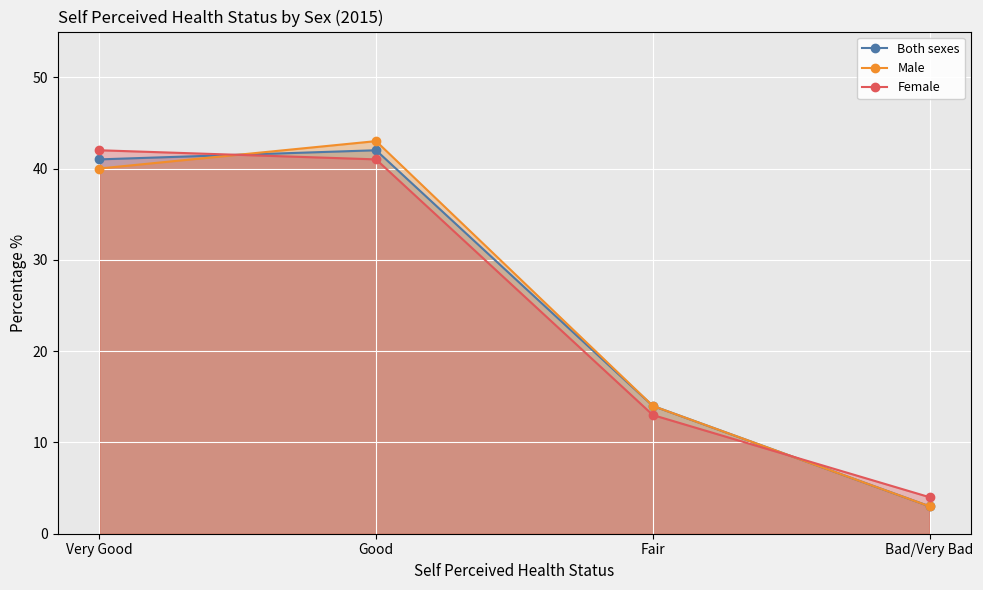

How many categories are shown in the chart?

4